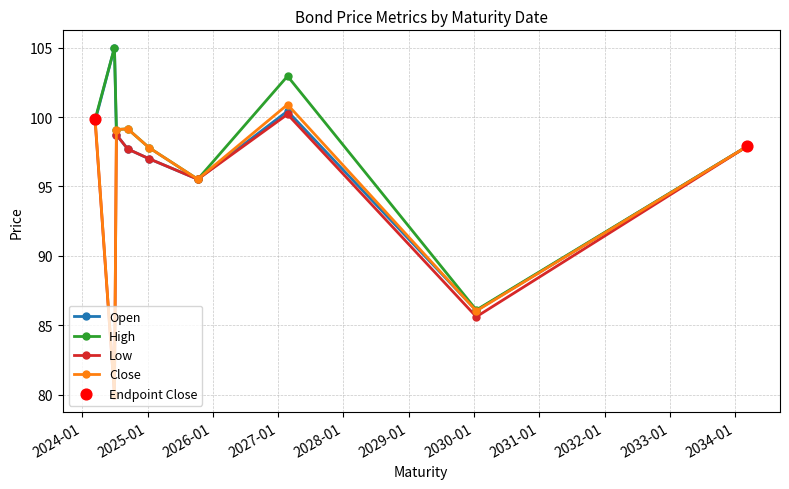

In Open, how many points are higher than both neighbors (excluding endpoints)?

2